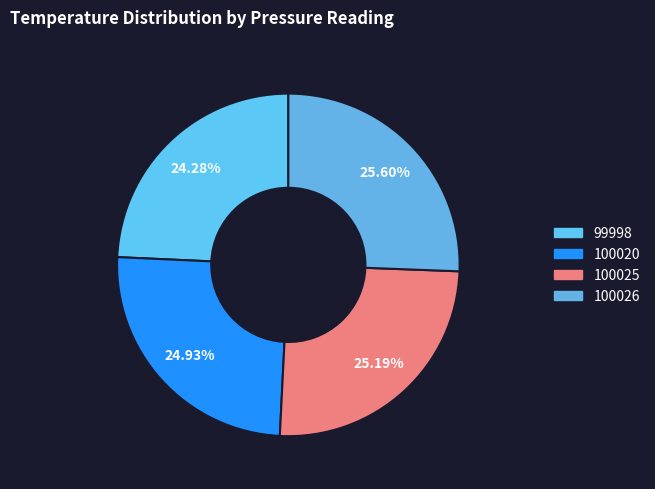

Is 100025 the majority of the pie?

No